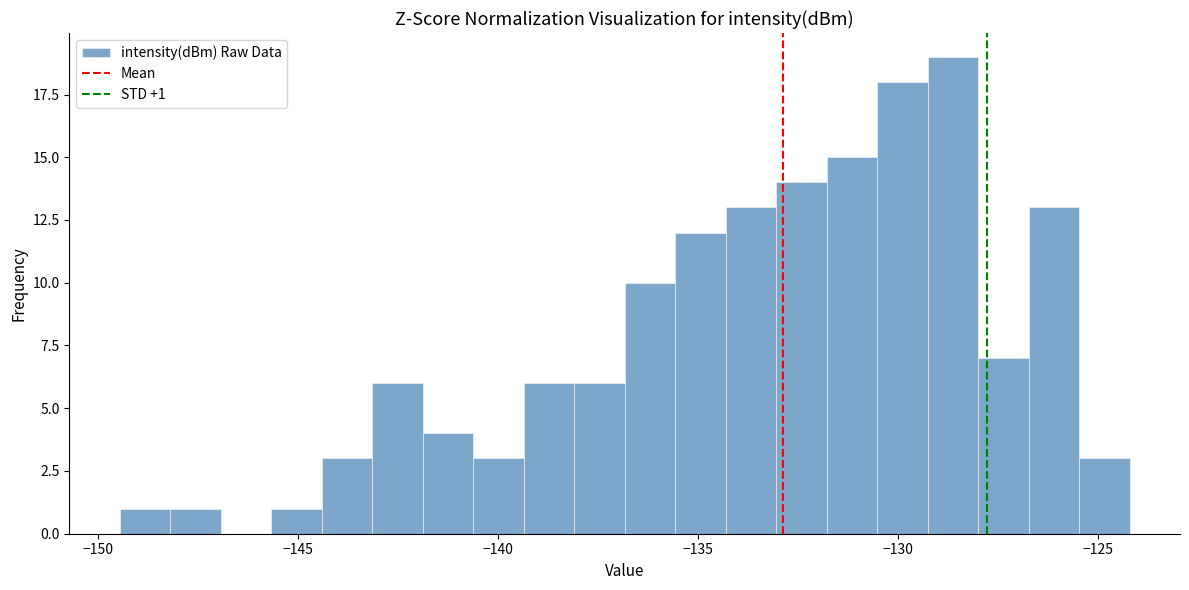

Read against the x-axis, roughly where is the centre of the tallest bar?

-128.5